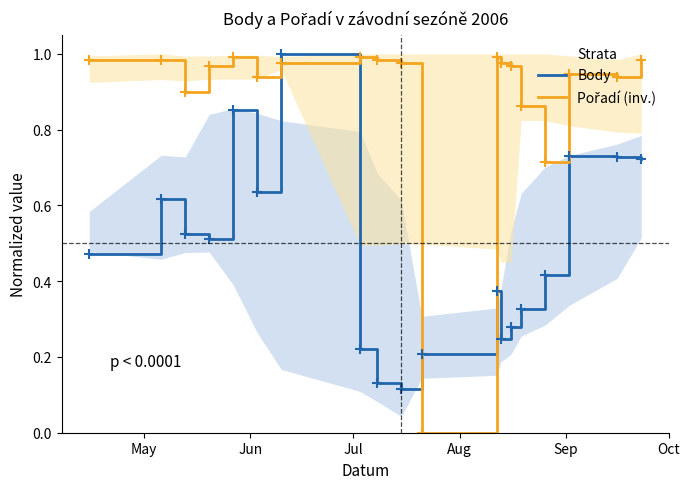

True or false: Pořadí (inv.) has more than 2 interior local peaks.

True